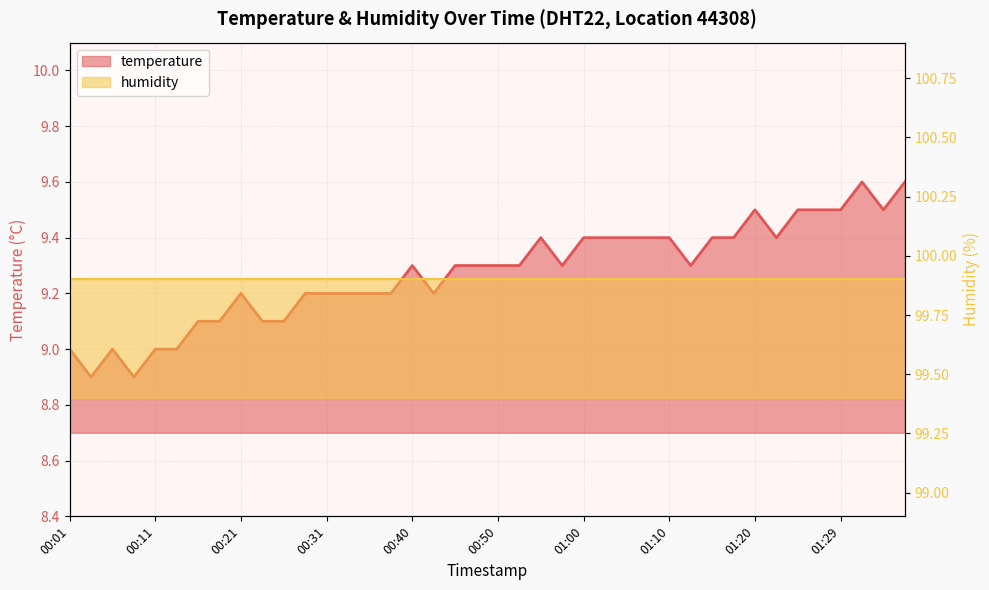

How many data points are less than 9?

2